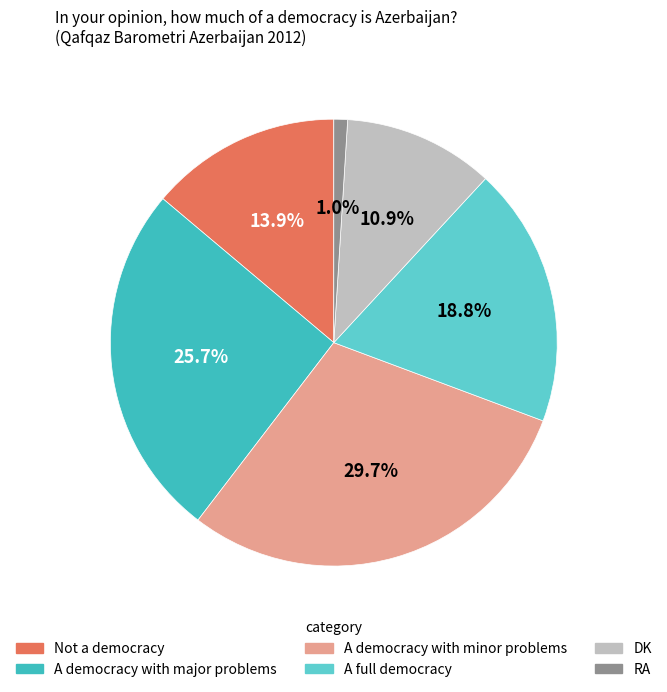

What is the change in value from A democracy with major problems to A full democracy?

-7